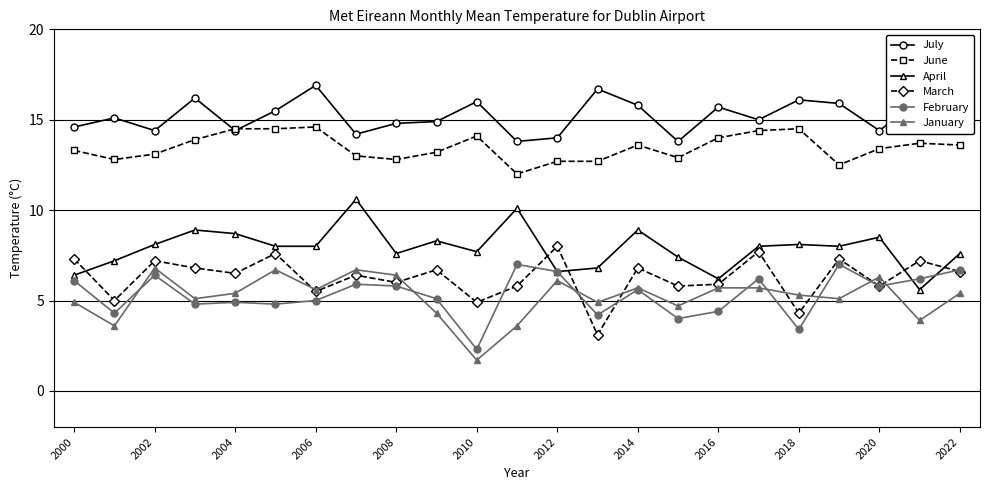

True or false: February has more than 2 interior local peaks.

True